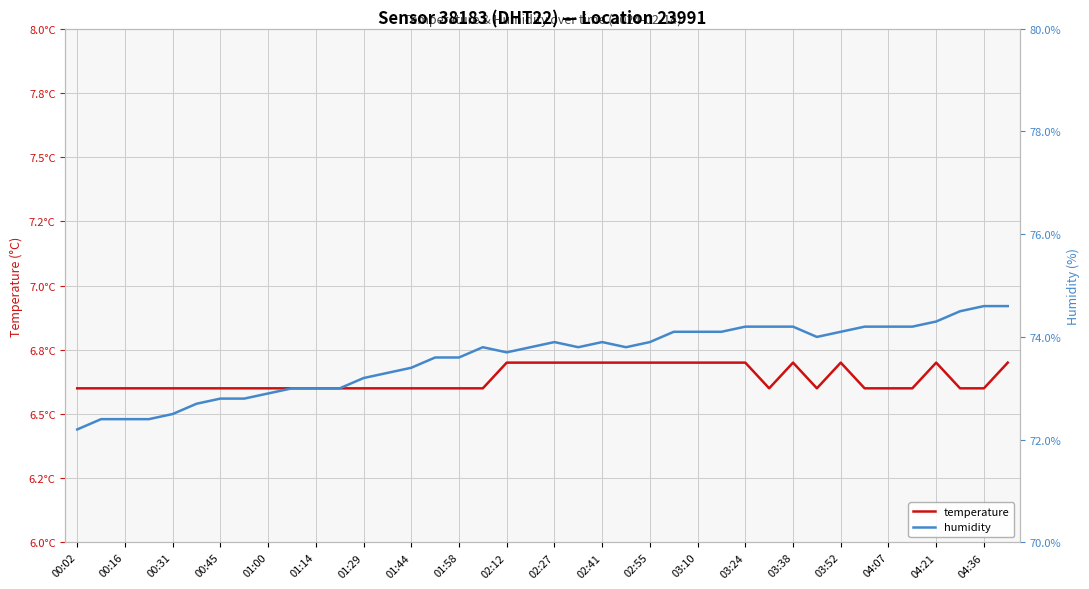

Reading left to right, what are all the values shown in this chart?

temperature: 6.6	6.6	6.6	6.6	6.6	6.6	6.6	6.6	6.6	6.6	6.6	6.6	6.6	6.6	6.6	6.6	6.6	6.6	6.7	6.7	6.7	6.7	6.7	6.7	6.7	6.7	6.7	6.7	6.7	6.6	6.7	6.6	6.7	6.6	6.6	6.6	6.7	6.6	6.6	6.7
humidity: 72.2	72.4	72.4	72.4	72.5	72.7	72.8	72.8	72.9	73.0	73.0	73.0	73.2	73.3	73.4	73.6	73.6	73.8	73.7	73.8	73.9	73.8	73.9	73.8	73.9	74.1	74.1	74.1	74.2	74.2	74.2	74.0	74.1	74.2	74.2	74.2	74.3	74.5	74.6	74.6